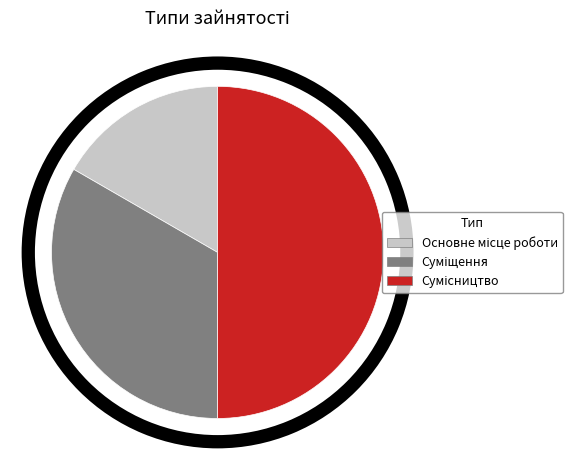

To the nearest percent, what is the difference between the largest and smallest slice percentages?

33%